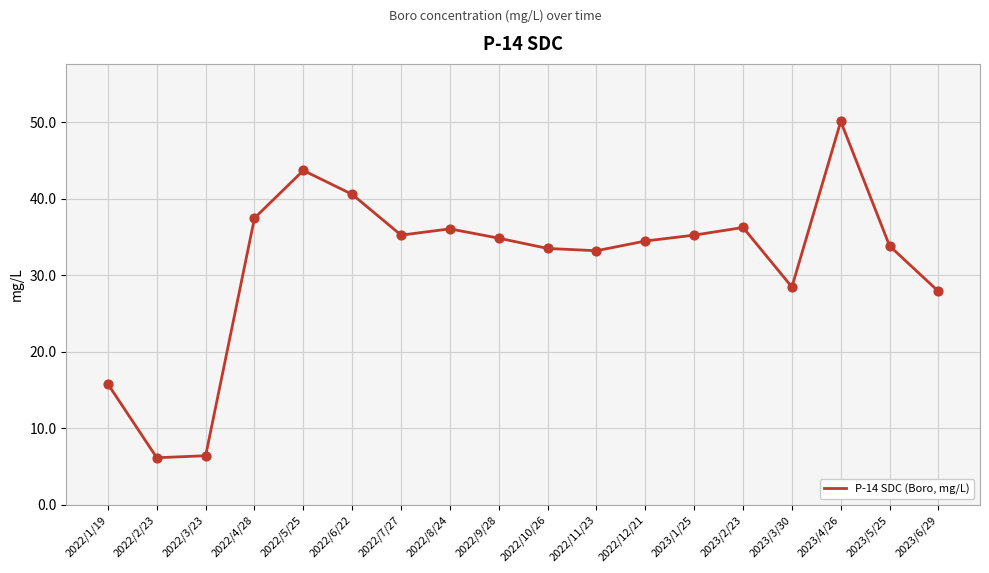

What is the change in value from 2022/6/22 to 2023/2/23?

-4.3